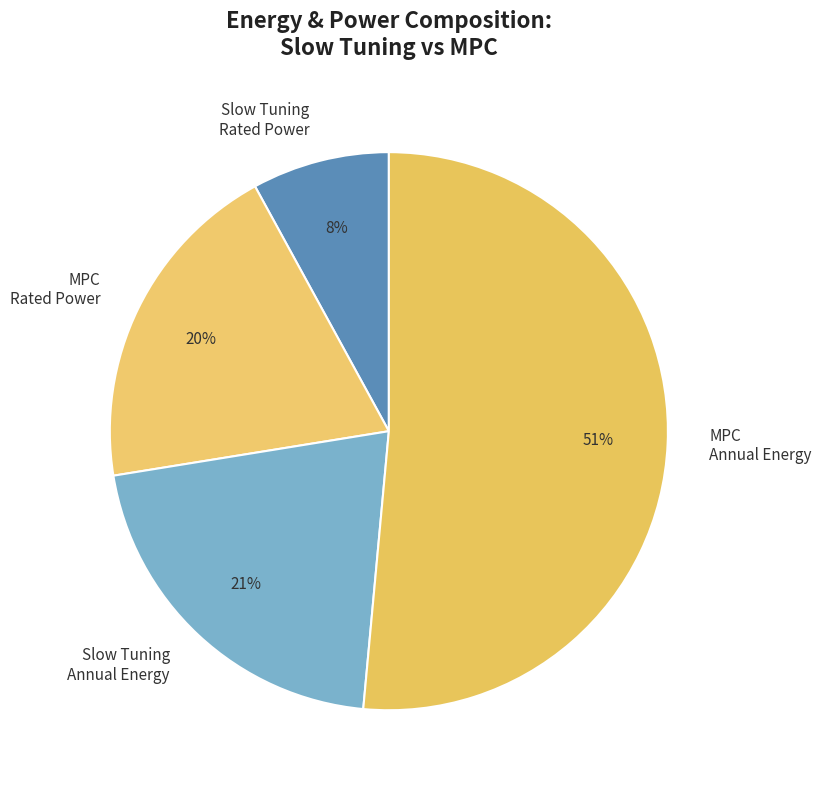

To the nearest percent, what portion does MPC Rated Power represent?

20%